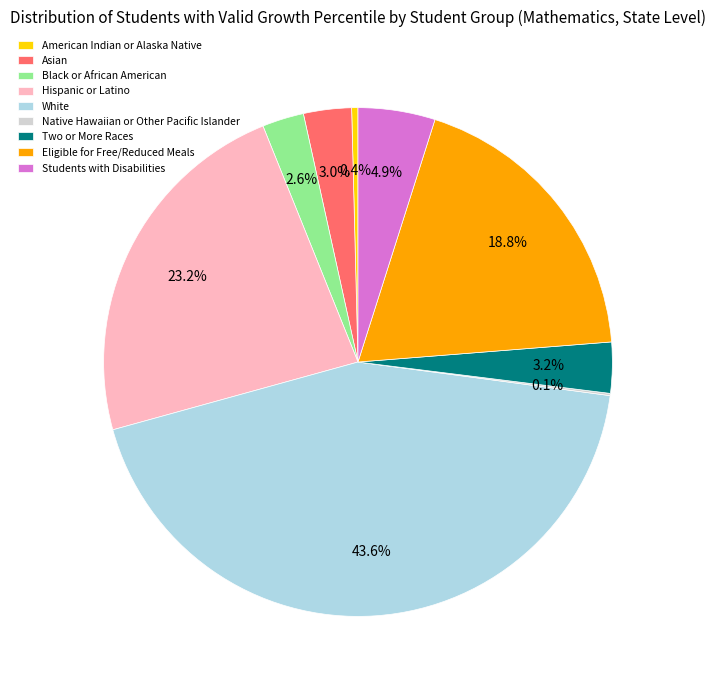

Approximately how many times larger is the value at White compared to Eligible for Free/Reduced Meals?

2.3